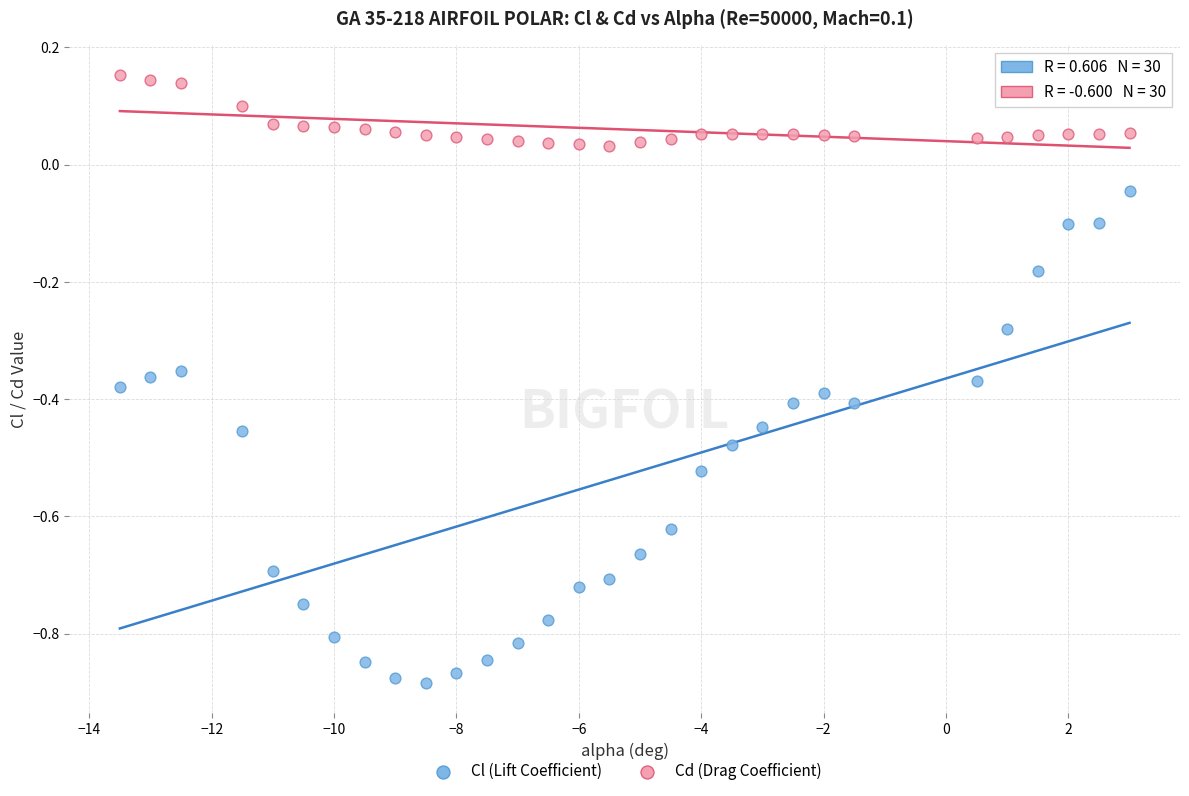

Which series contains the lowest Y value?

Cl (Lift Coefficient)